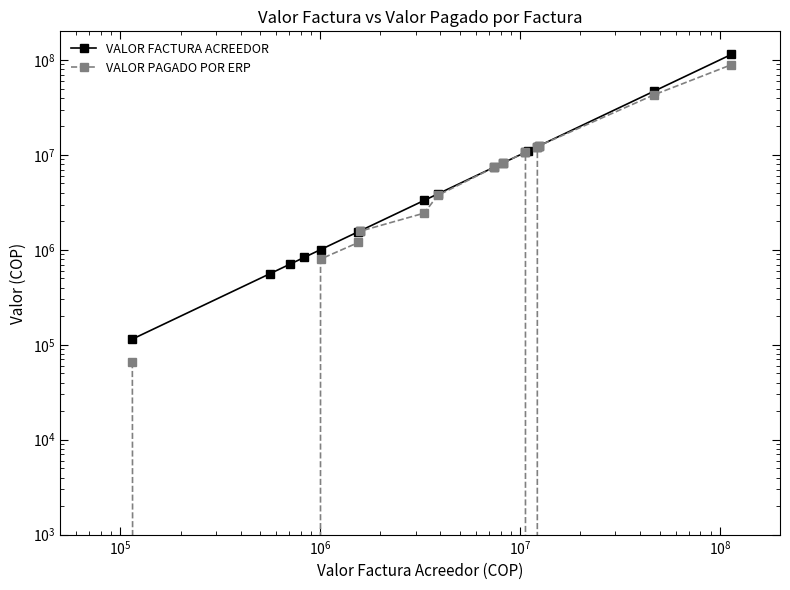

What is the sum of all VALOR PAGADO POR ERP values?

192453072